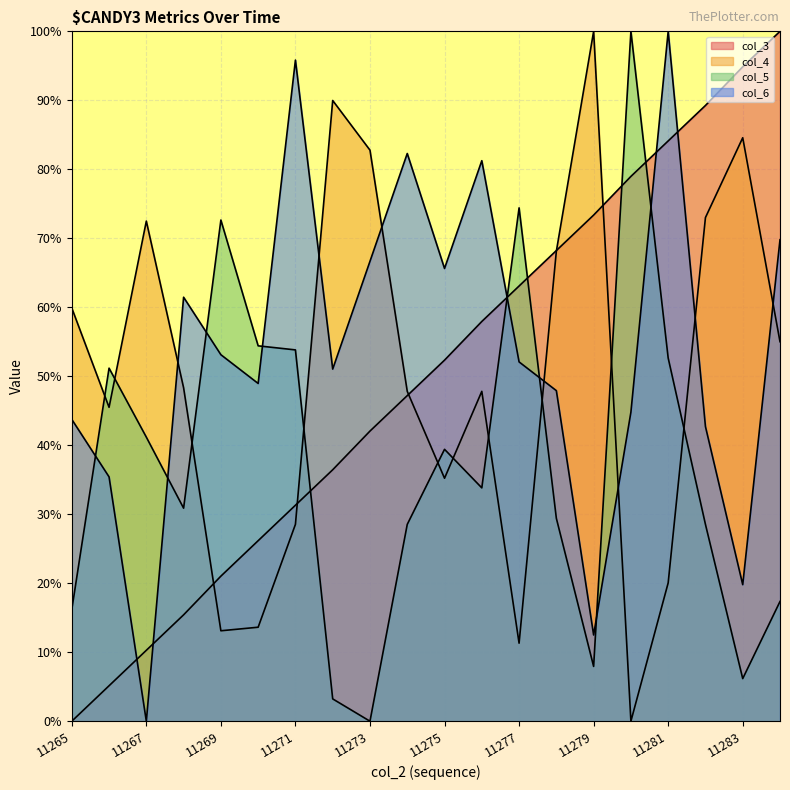

How many lines are shown in the chart?

4